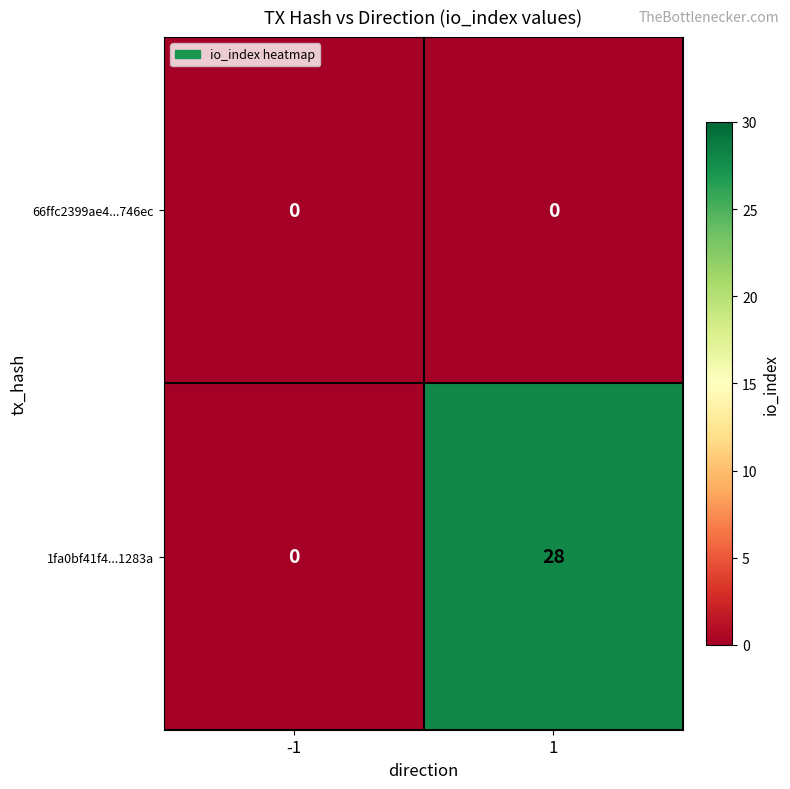

Reading right to left, list all the values displayed in this chart.

66ffc2399ae4...746ec: 0	0
1fa0bf41f4...1283a: 28	0